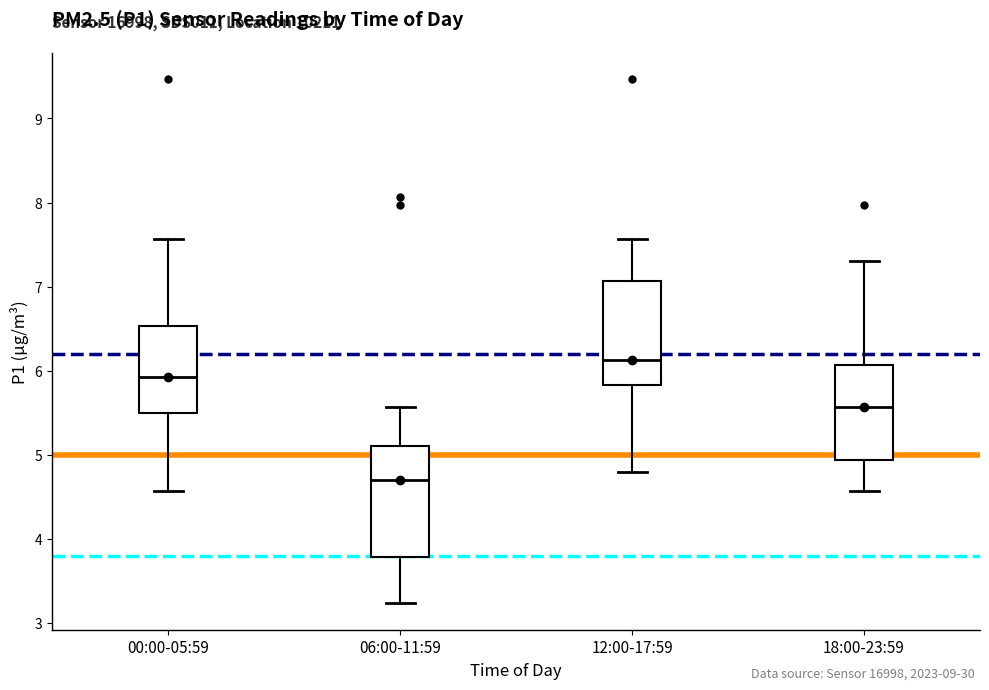

Reading left to right, read every box against the y-axis: the position of its median line, the range the box covers, and the ends of its whiskers. The values are not printed on the chart, so give them approximately, as read against the axis.

00:00-05:59: median 5.9, box 5.5 to 6.5, whiskers 4.6 to 7.6
06:00-11:59: median 4.7, box 3.8 to 5.1, whiskers 3.2 to 5.6
12:00-17:59: median 6.1, box 5.8 to 7.1, whiskers 4.8 to 7.6
18:00-23:59: median 5.6, box 4.9 to 6.1, whiskers 4.6 to 7.3